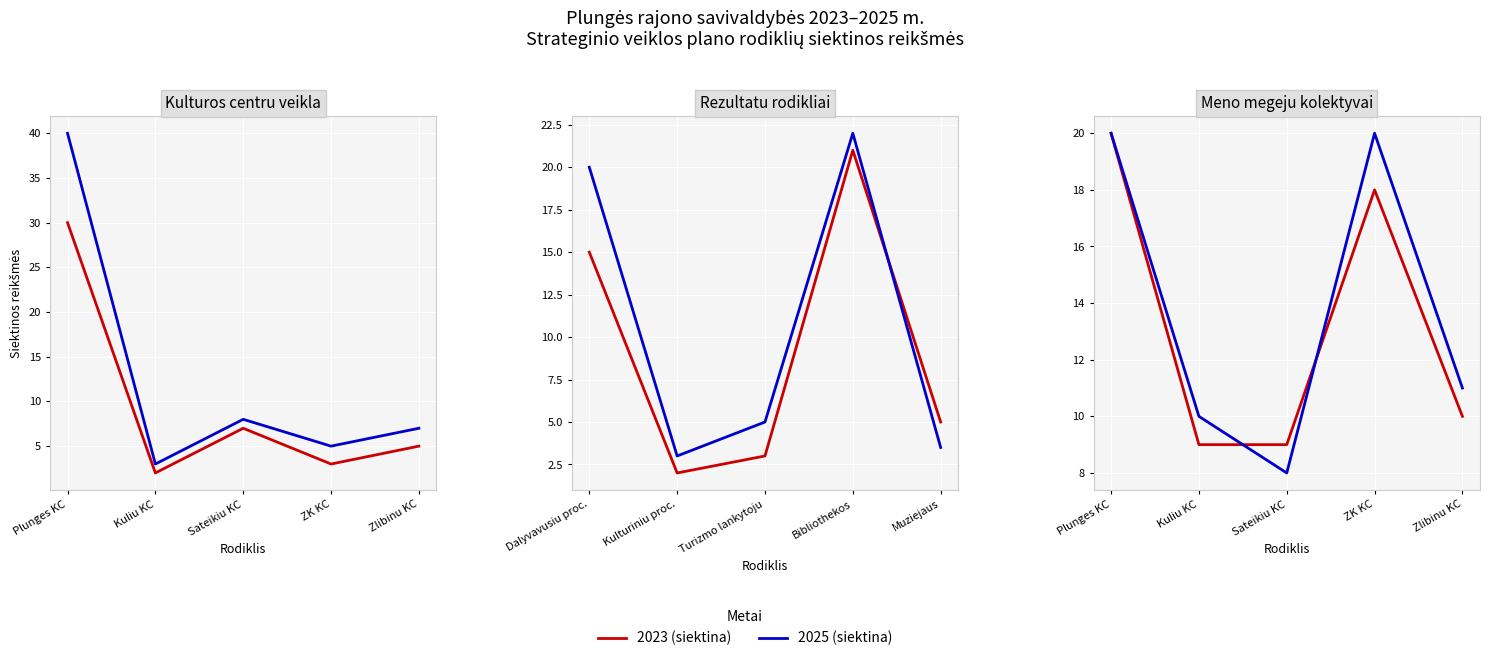

Which category has the highest value in the 2025 (siektina) series?

Plunges KC